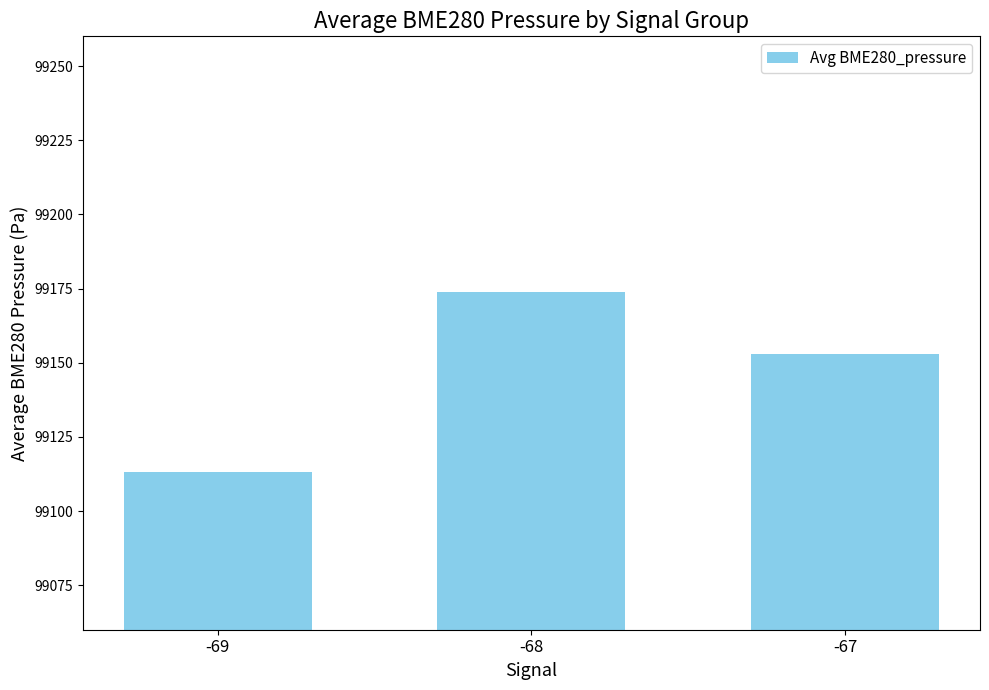

Reading left to right, list all the values displayed in this chart.

99113.1	99173.8	99152.9